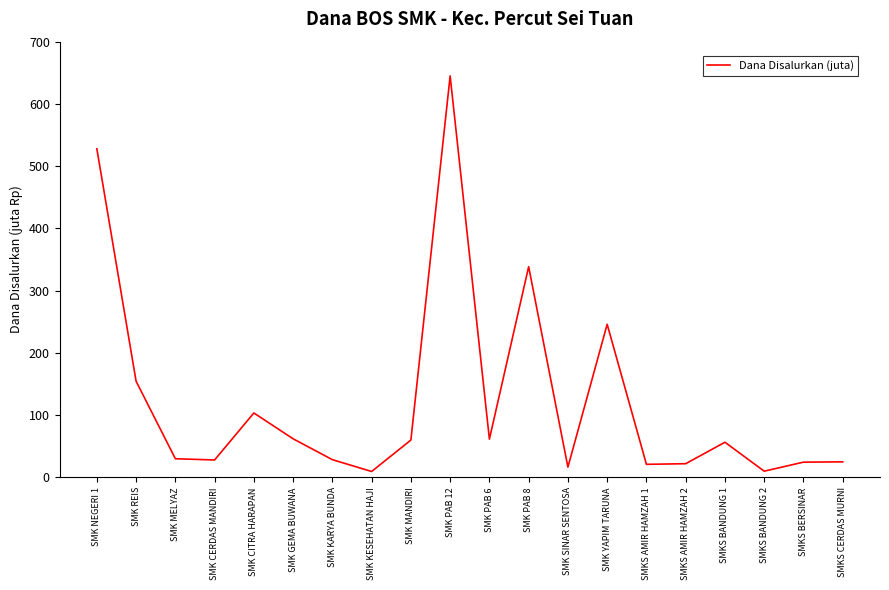

What position from the left is SMKS BANDUNG 1?

17